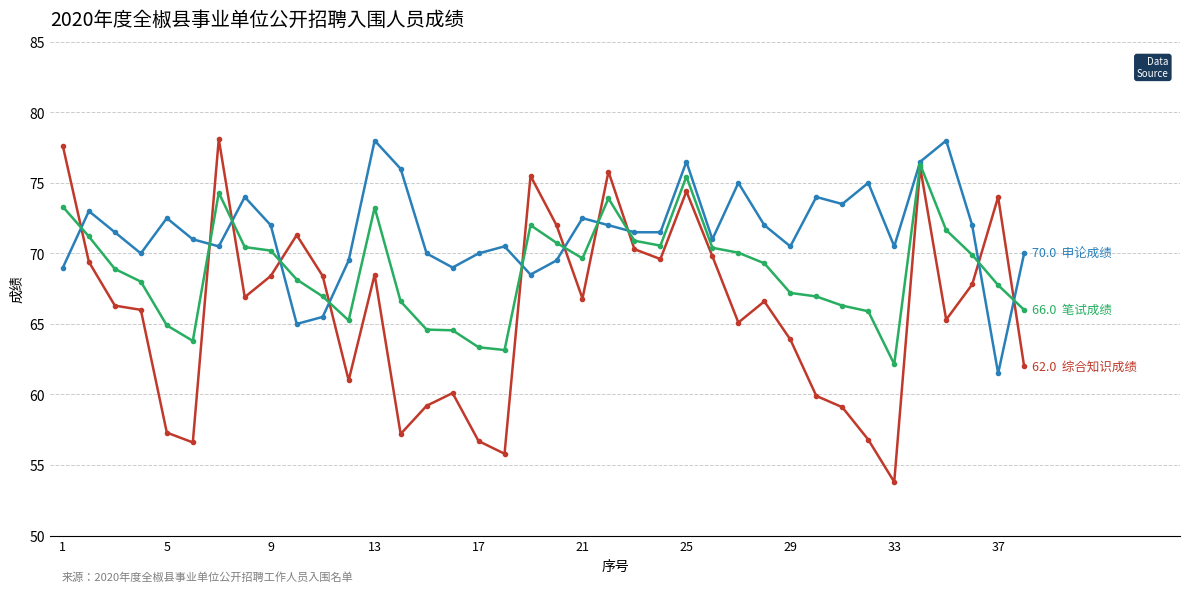

What is the smallest value displayed?

53.8